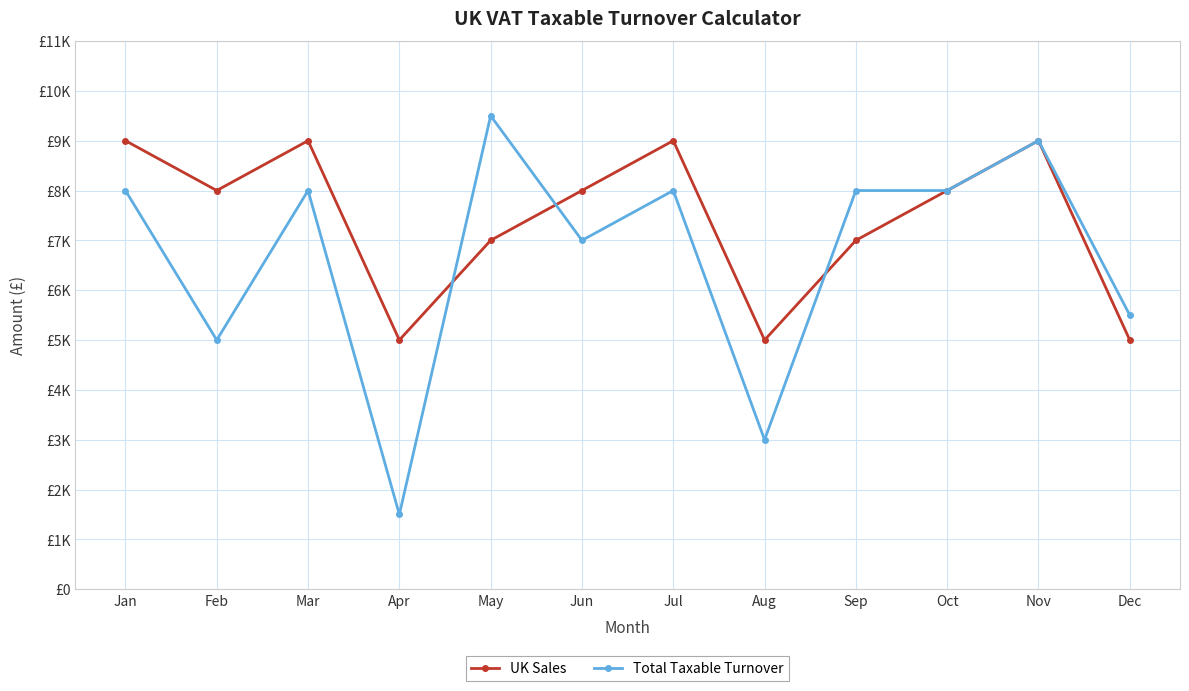

What is the maximum value for Total Taxable Turnover?

9500